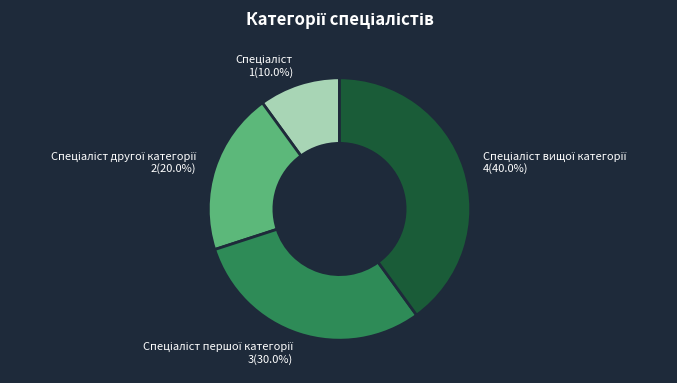

Is there a majority slice in this chart?

No